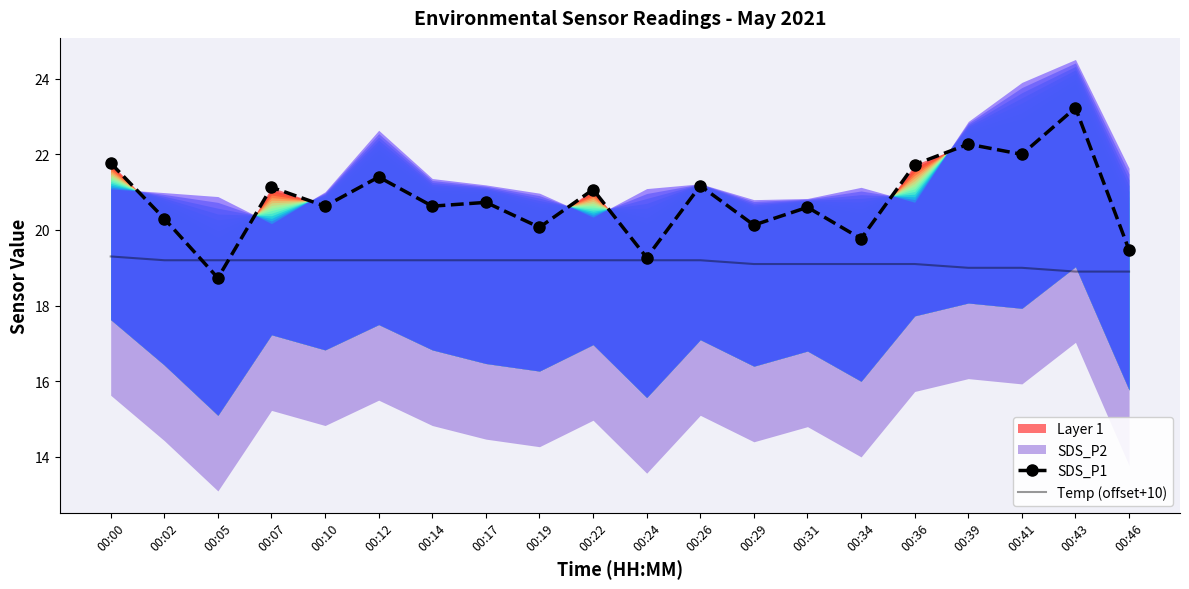

Is it true that SDS_P1 equals 18.7 at 00:05?

True